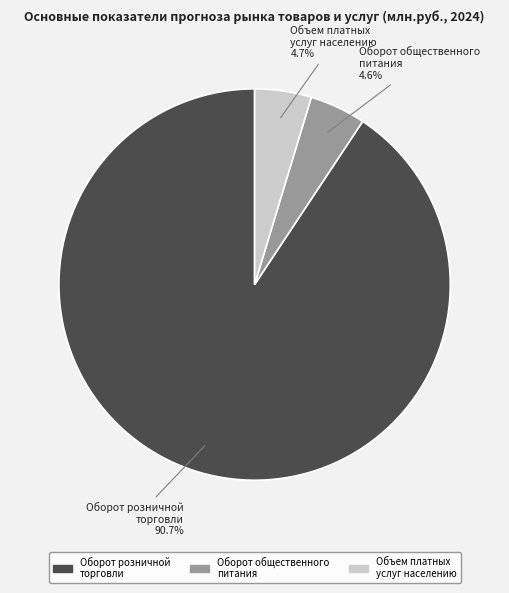

Between Объем платных услуг населению and Оборот розничной торговли, which is larger?

Оборот розничной торговли